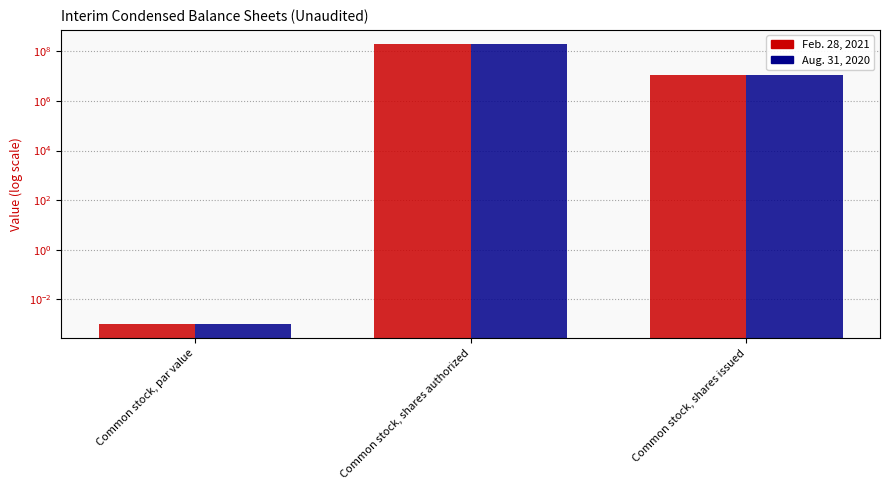

Reading right to left, transcribe all the data shown in this chart.

Feb. 28, 2021: Common stock, shares issued=10800000.0	Common stock, shares authorized=200000000.0	Common stock, par value=0.0
Aug. 31, 2020: Common stock, shares issued=10800000.0	Common stock, shares authorized=200000000.0	Common stock, par value=0.0